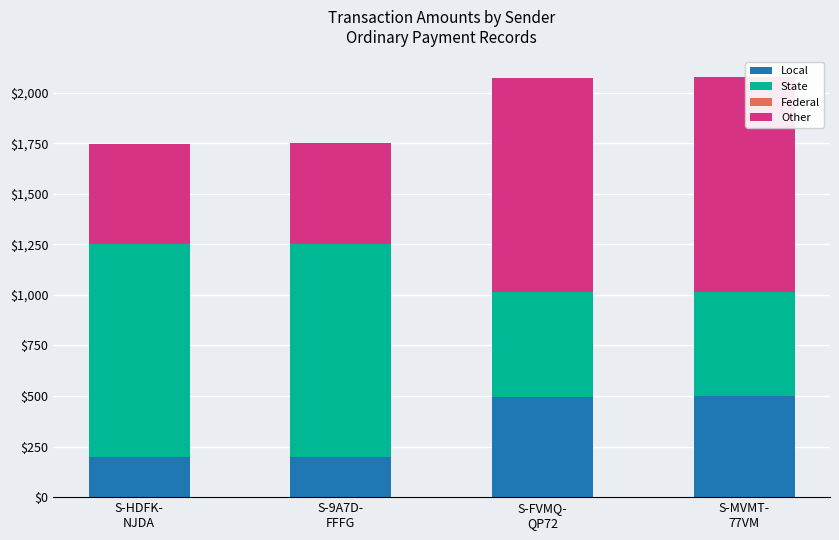

What is the maximum value for Local?

498.0